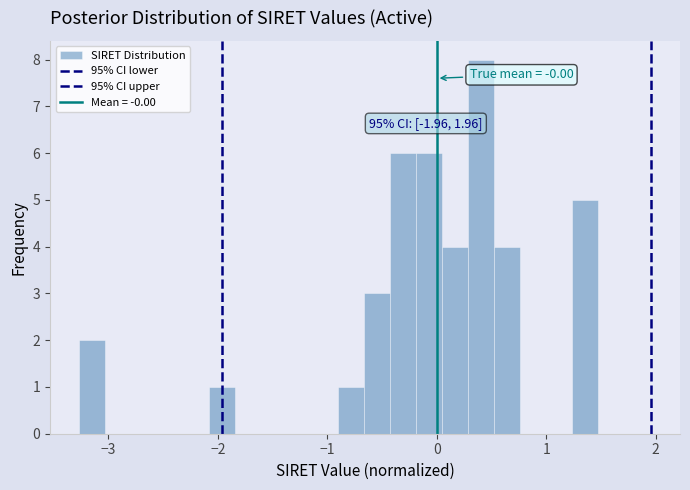

Read against the x-axis, roughly where is the centre of the tallest bar?

0.4